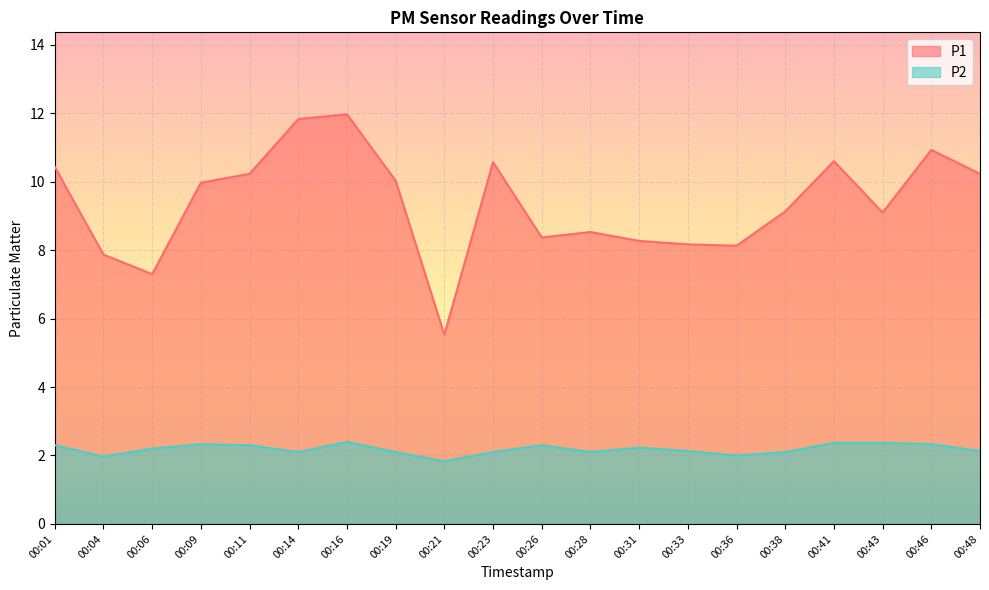

What is the value of the P2 point at the 17th from the left?

2.4